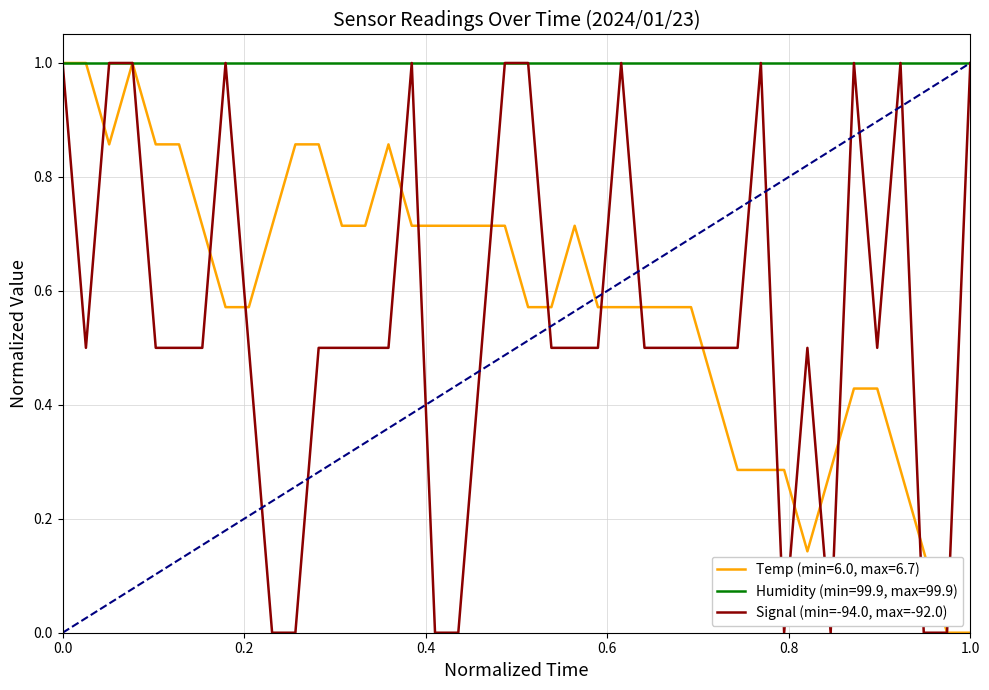

What is the maximum value for Humidity (min=99.9, max=99.9)?

1.0